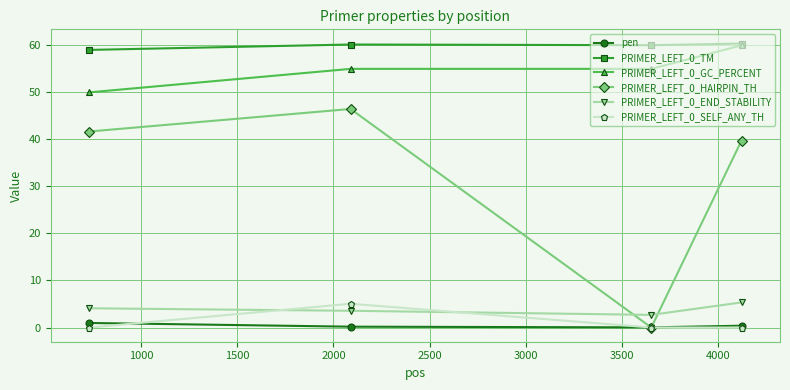

At how many categories does at least one series exceed 43?

4